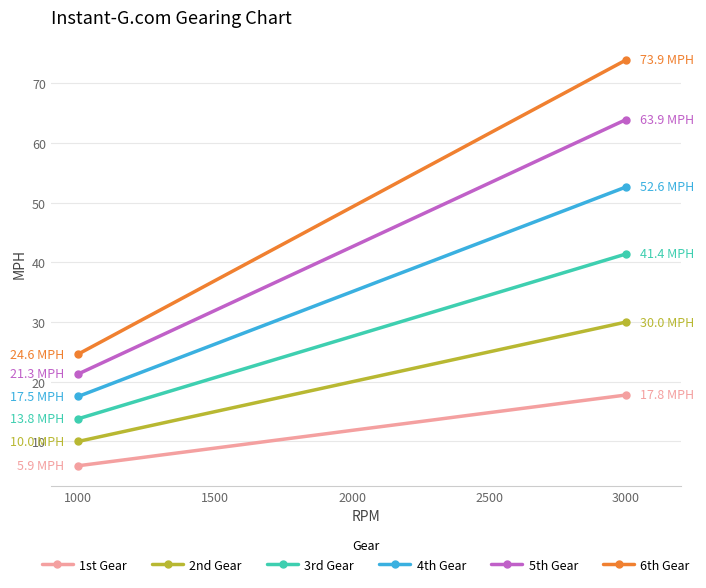

What is the difference between the maximum and second lowest values in the 1st Gear series?

11.3